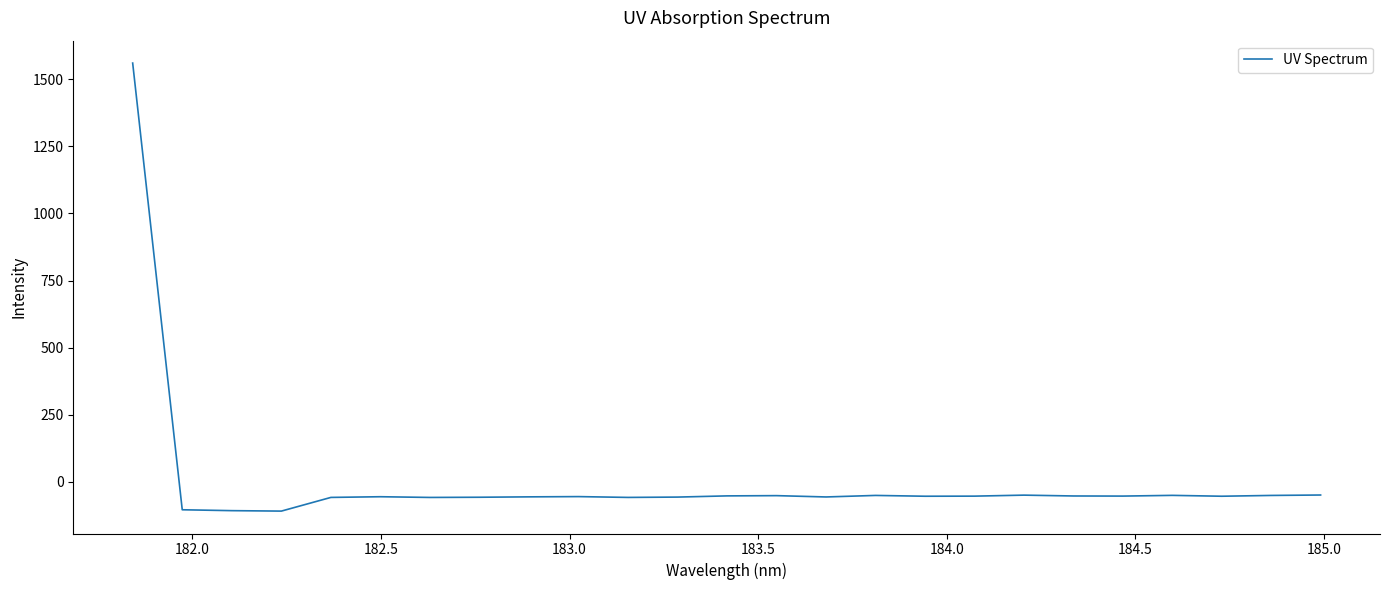

What is the minimum value shown in the chart?

-109.2